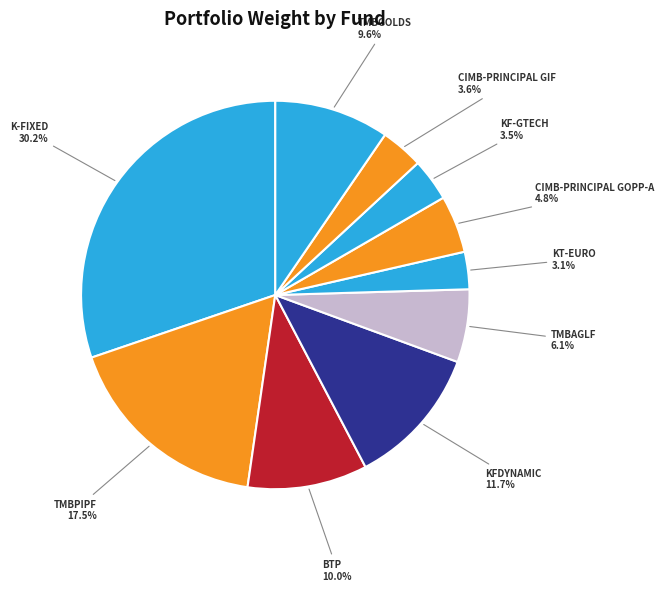

Combined, what portion of the pie is KF-GTECH and KFDYNAMIC?

15.2%